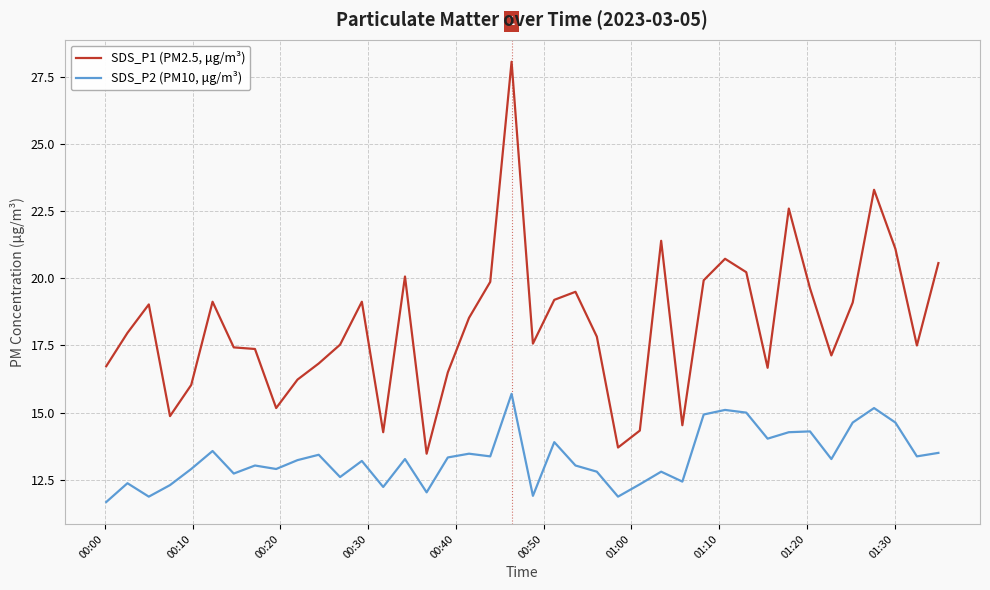

True or false: SDS_P2 (PM10, μg/m³) and SDS_P1 (PM2.5, μg/m³) cross at least once.

False